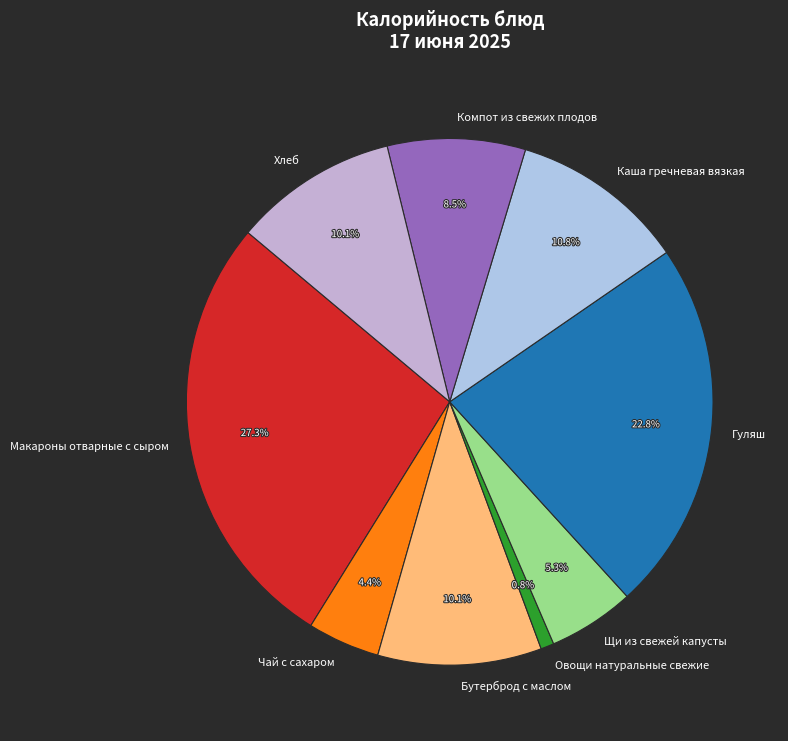

To the nearest percent, what is the difference between the largest and smallest slice percentages?

26%